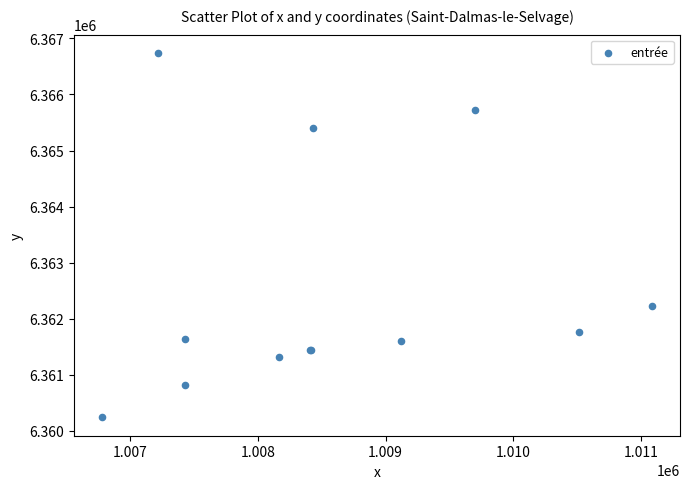

What Y value in the scatter plot is closest to 6363489?

6362223.3